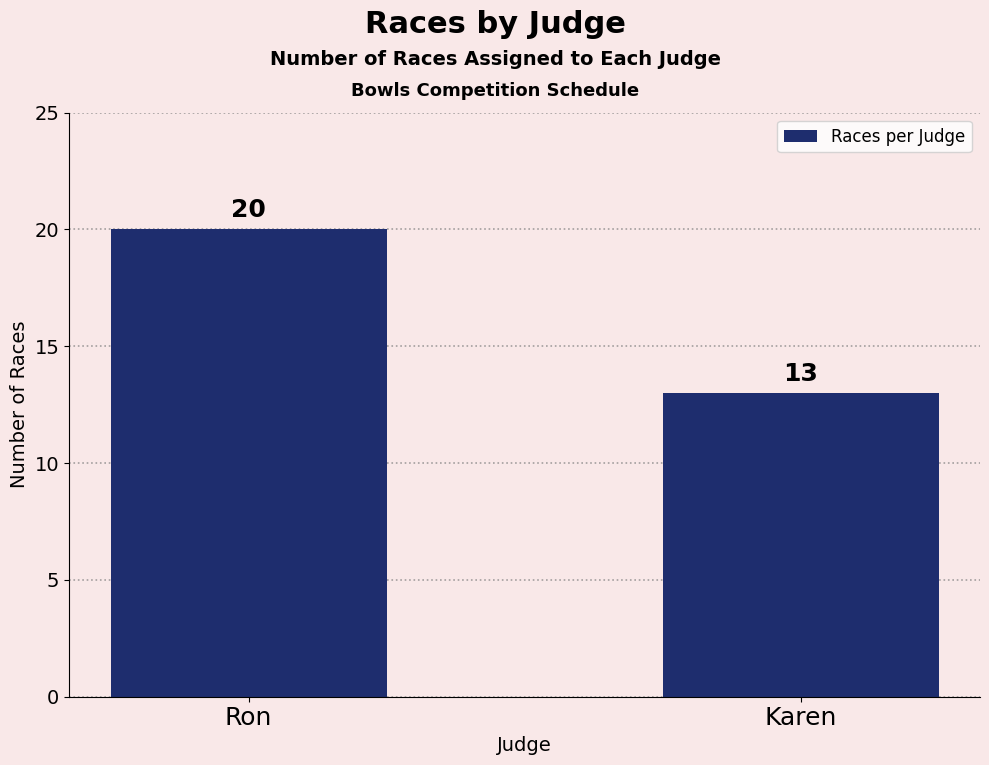

What is the label of the 1st bar from the left?

Ron